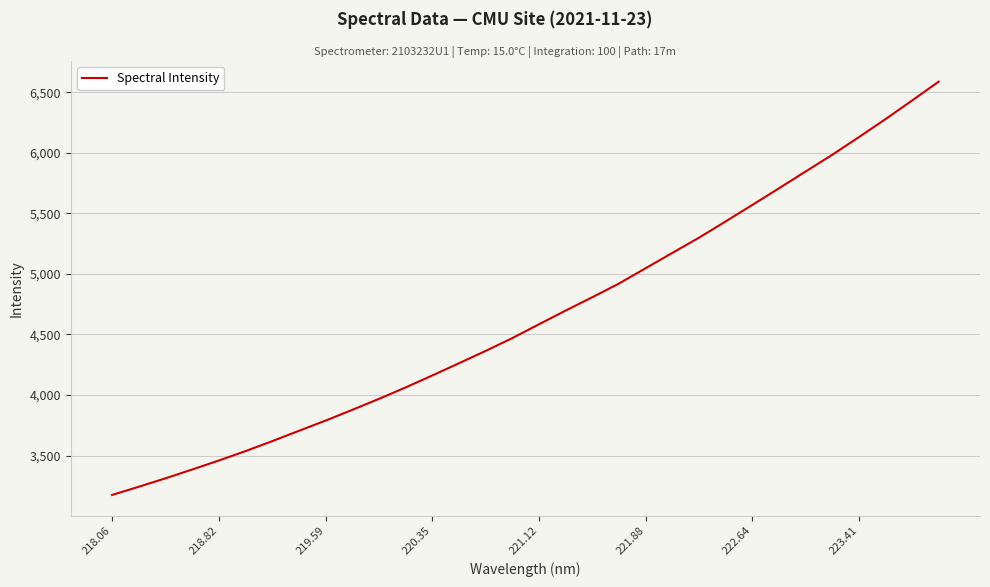

What is the difference between the maximum and minimum values?

3413.5